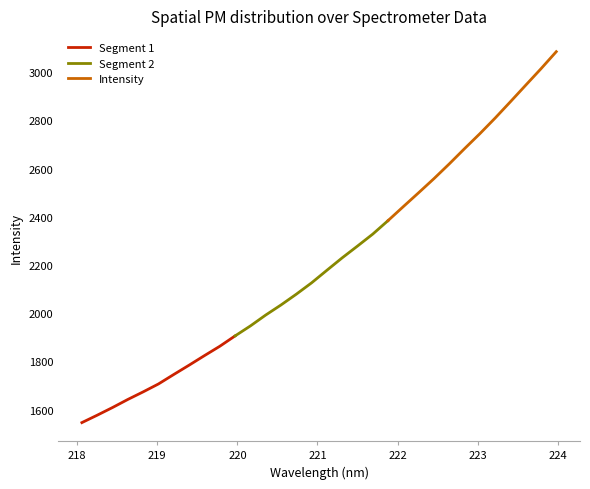

What is the minimum value shown in the chart?

1546.1